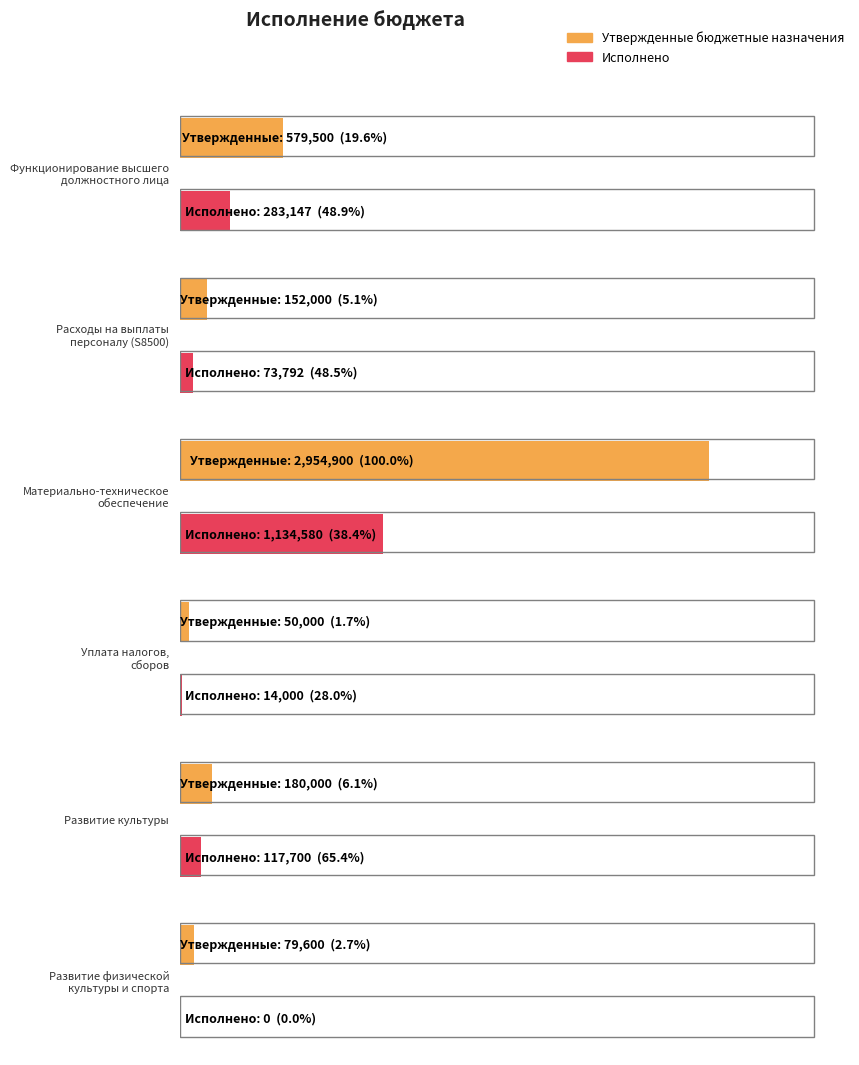

At how many categories does at least one series exceed 2370520?

1